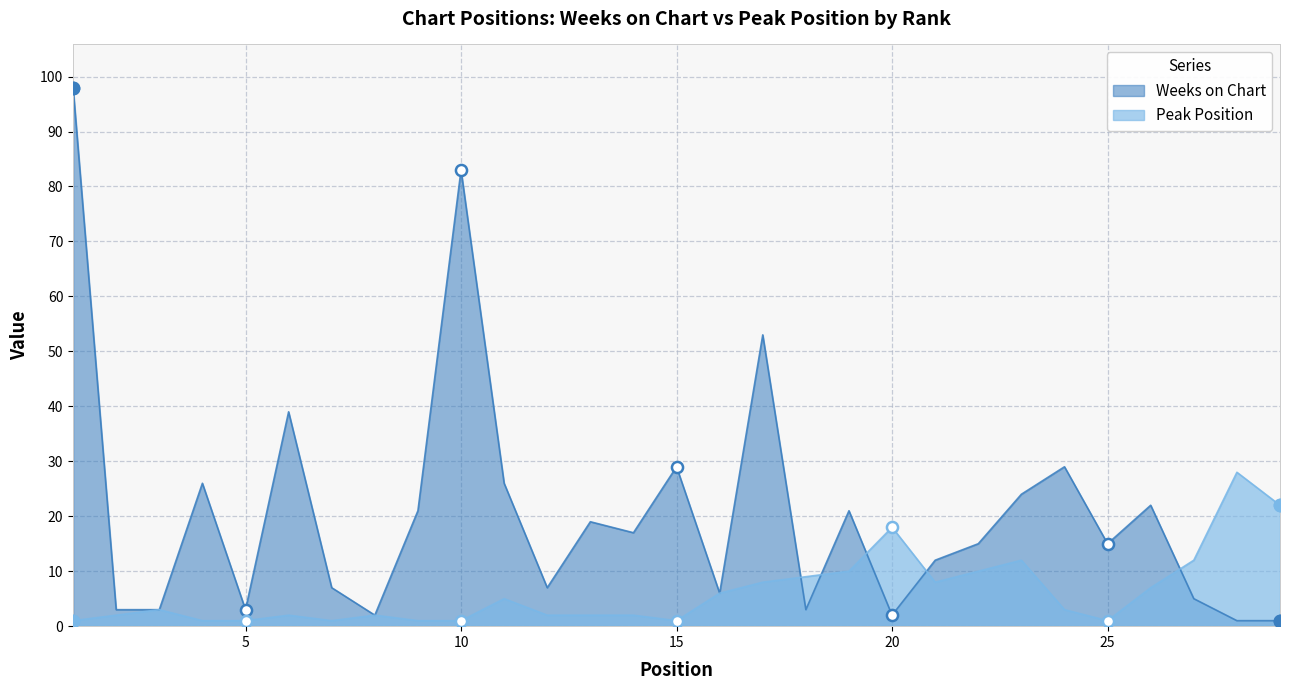

What is the difference between the maximum and minimum values in the Weeks on Chart series?

97